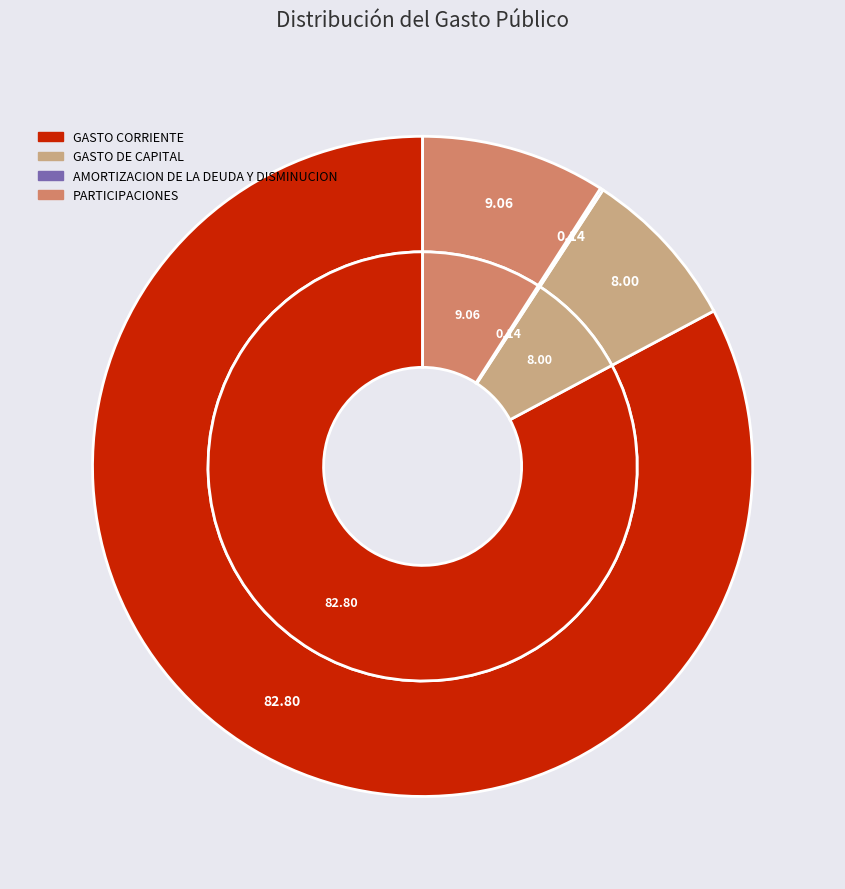

How many slices are in this pie chart?

4